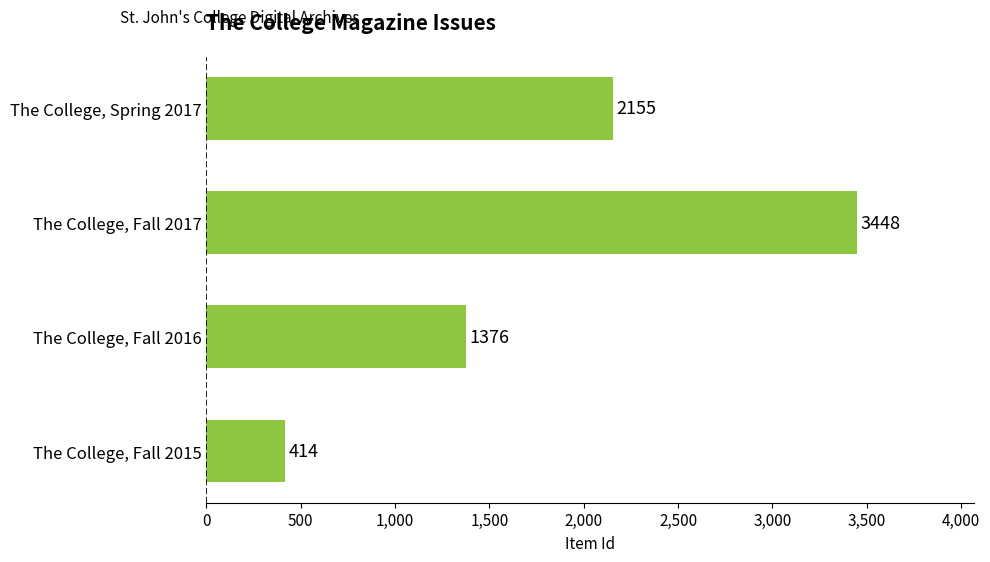

What is the difference between the second highest and minimum values?

1741